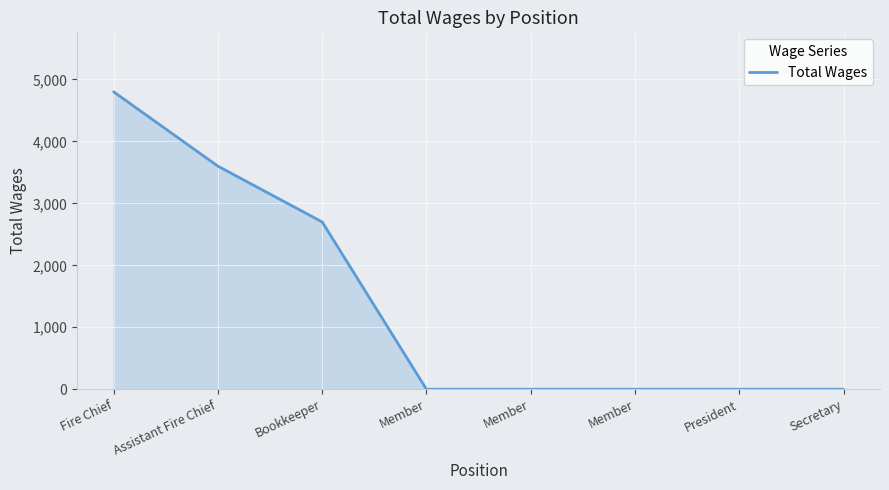

What is the difference between the maximum and second lowest values?

4800